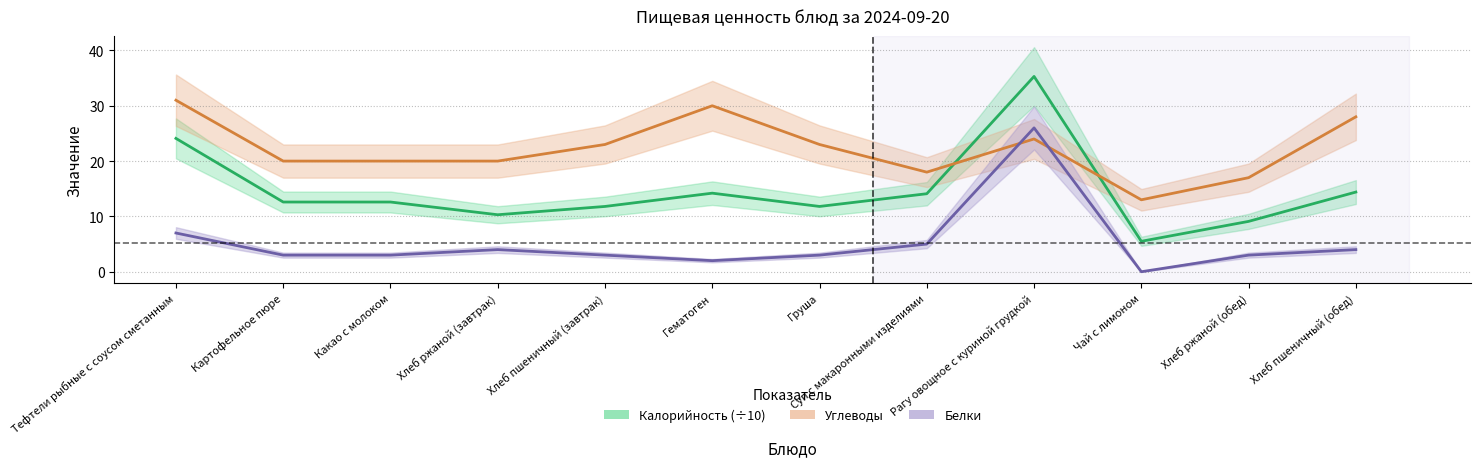

True or false: Белки and Калорийность intersect in this chart.

False